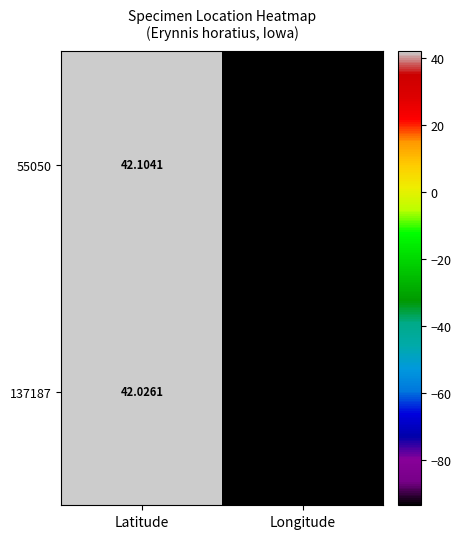

At which category is the sum across all series the highest?

Latitude